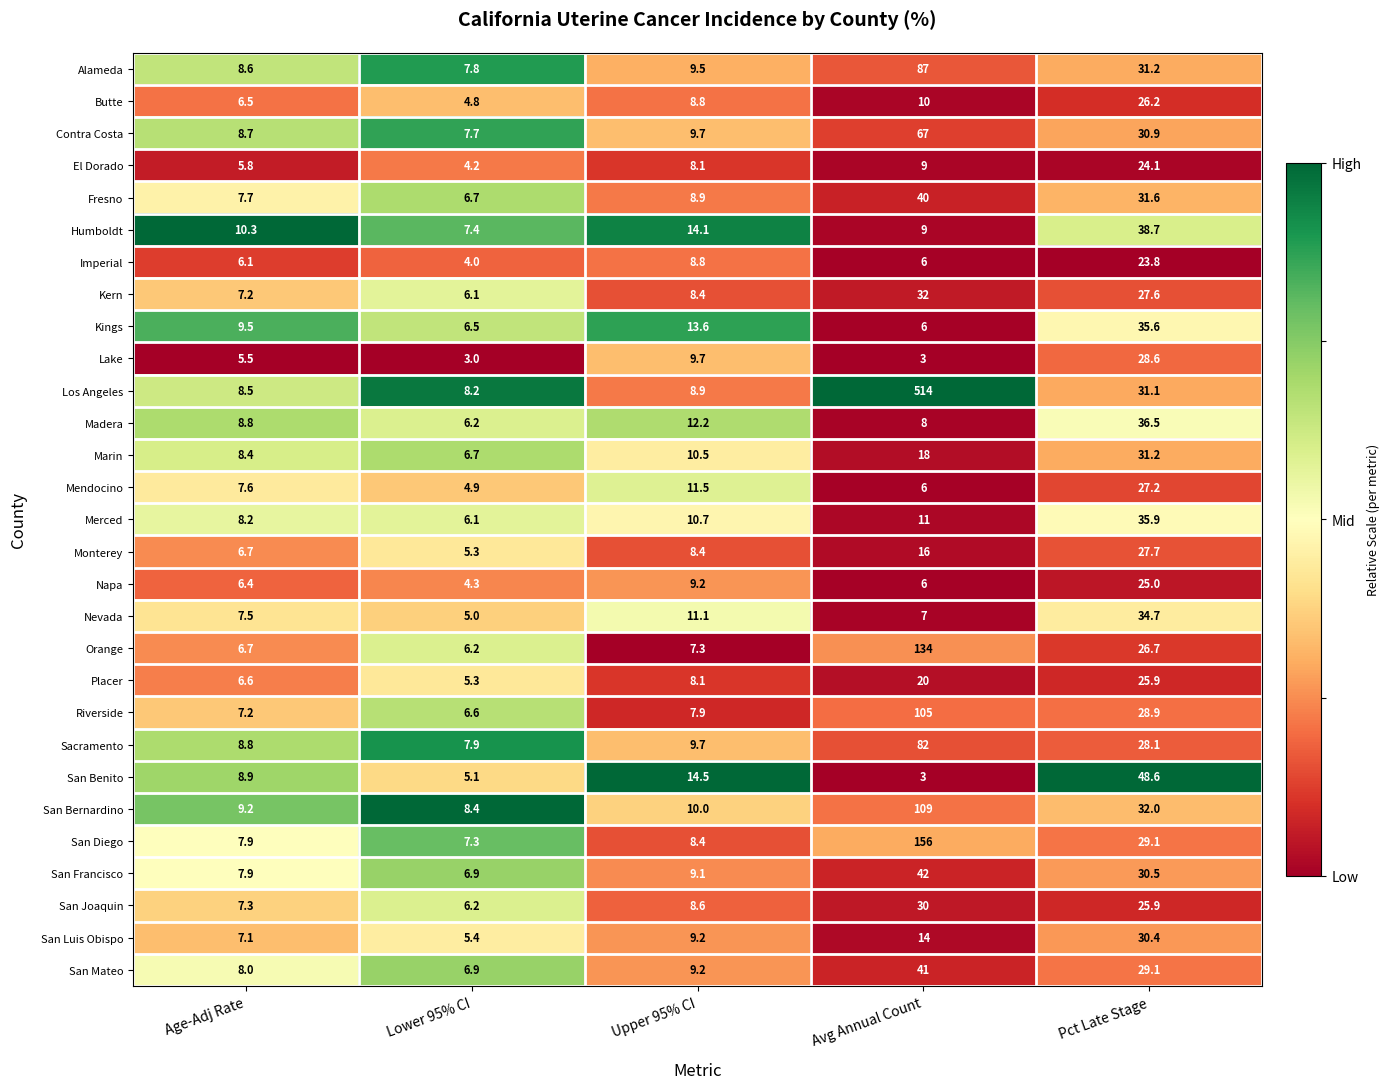

True or false: Mendocino has a value of 15.5 at Upper 95% CI.

False